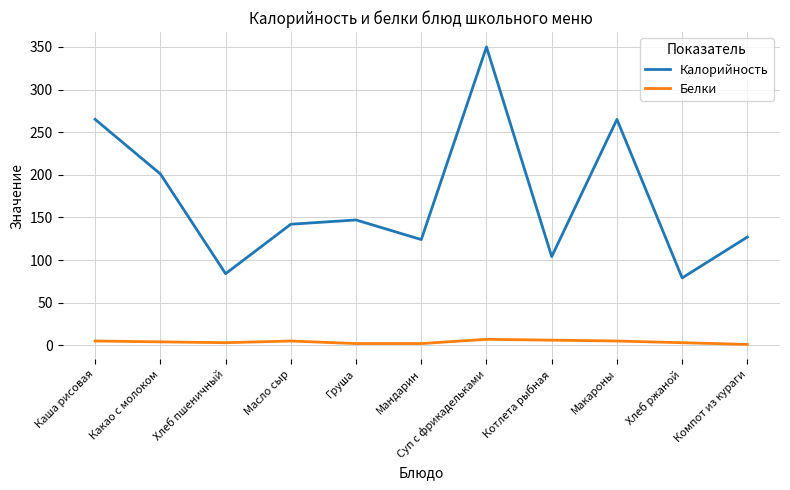

True or false: Калорийность and Белки cross at least once.

False